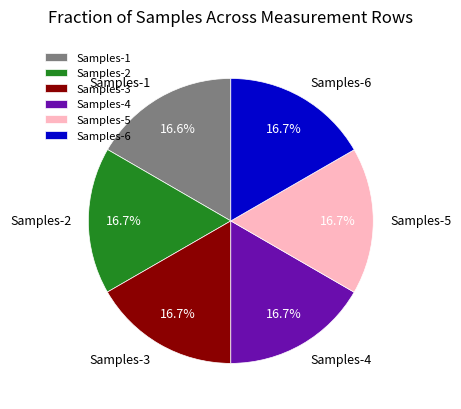

Is there any slice that represents more than half of the pie?

No